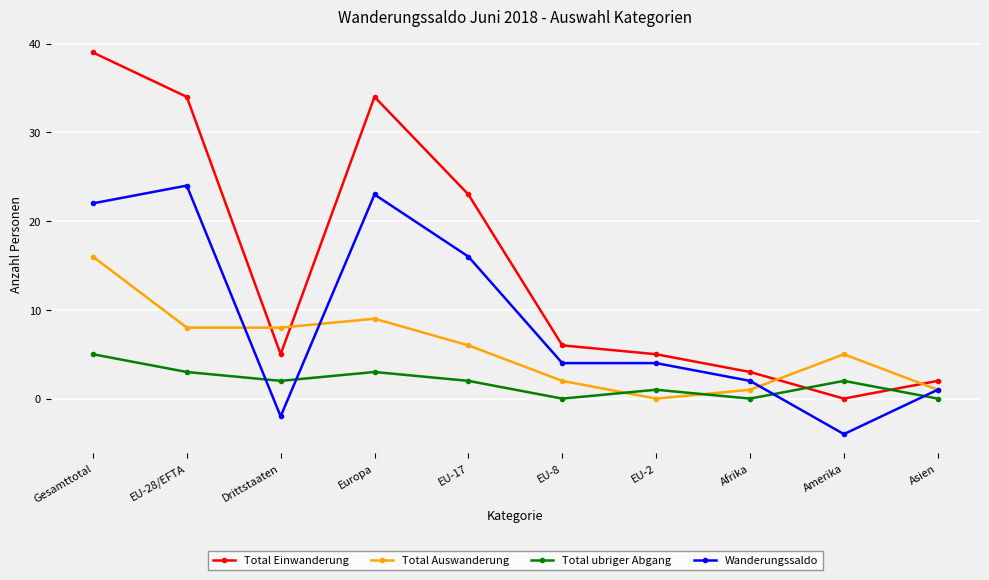

True or false: Total Einwanderung has more than 1 interior local peaks.

False